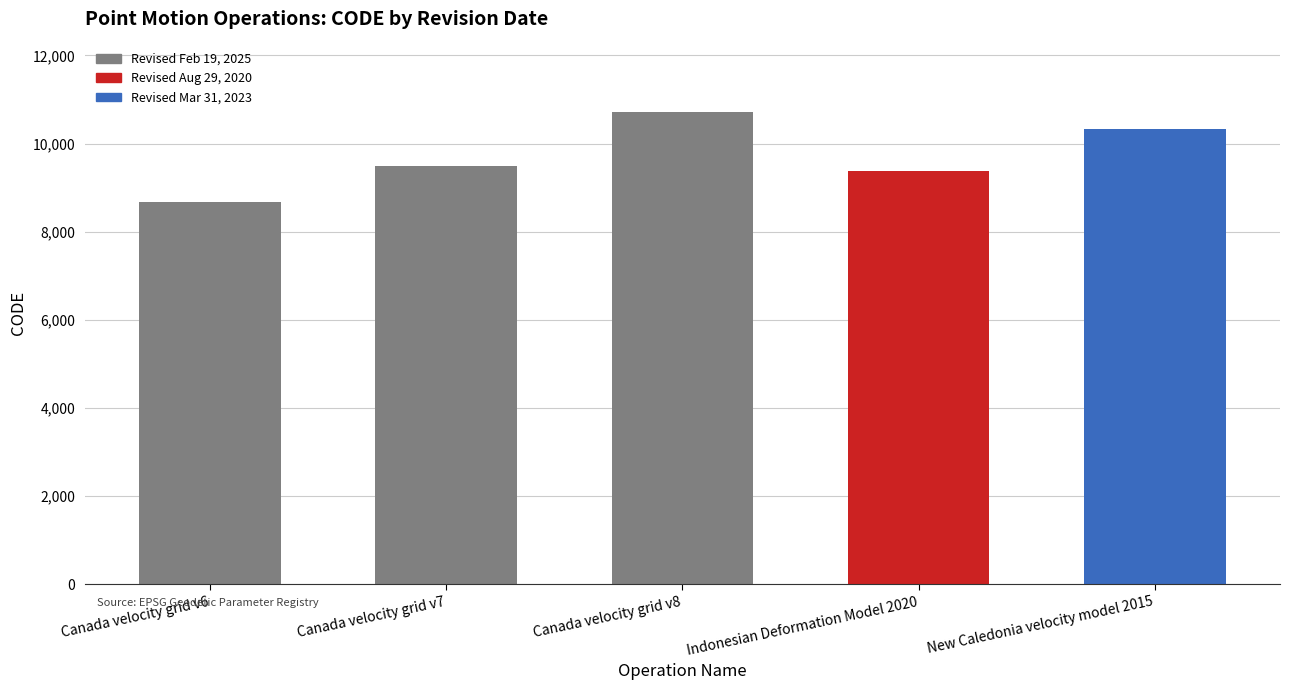

What value does the data have at Canada velocity grid v7, to the nearest 10?

9480